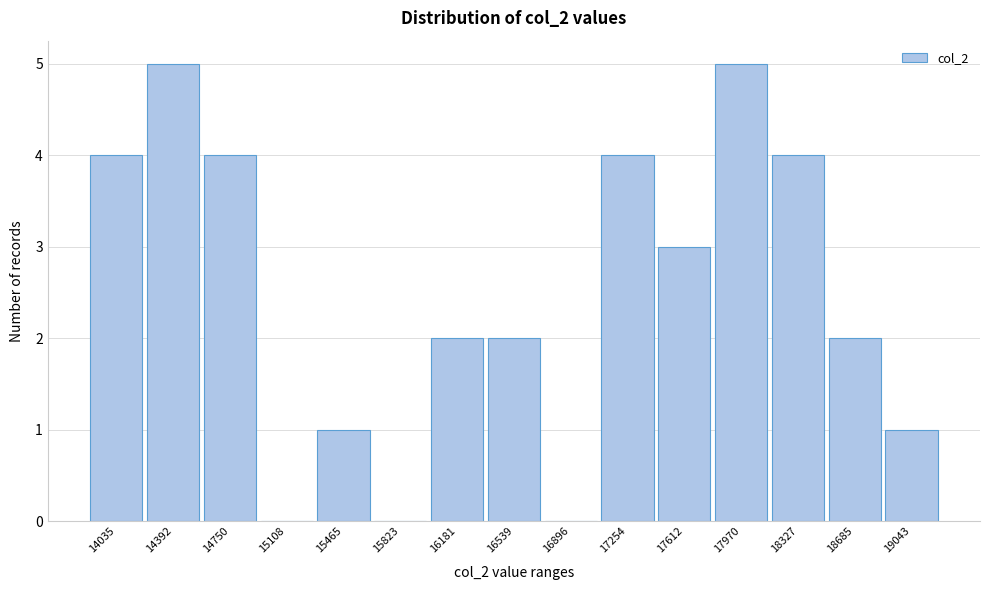

Reading left to right, extract all data points from this chart.

14035=4	14392=5	14750=4	15108=0	15465=1	15823=0	16181=2	16539=2	16896=0	17254=4	17612=3	17970=5	18327=4	18685=2	19043=1